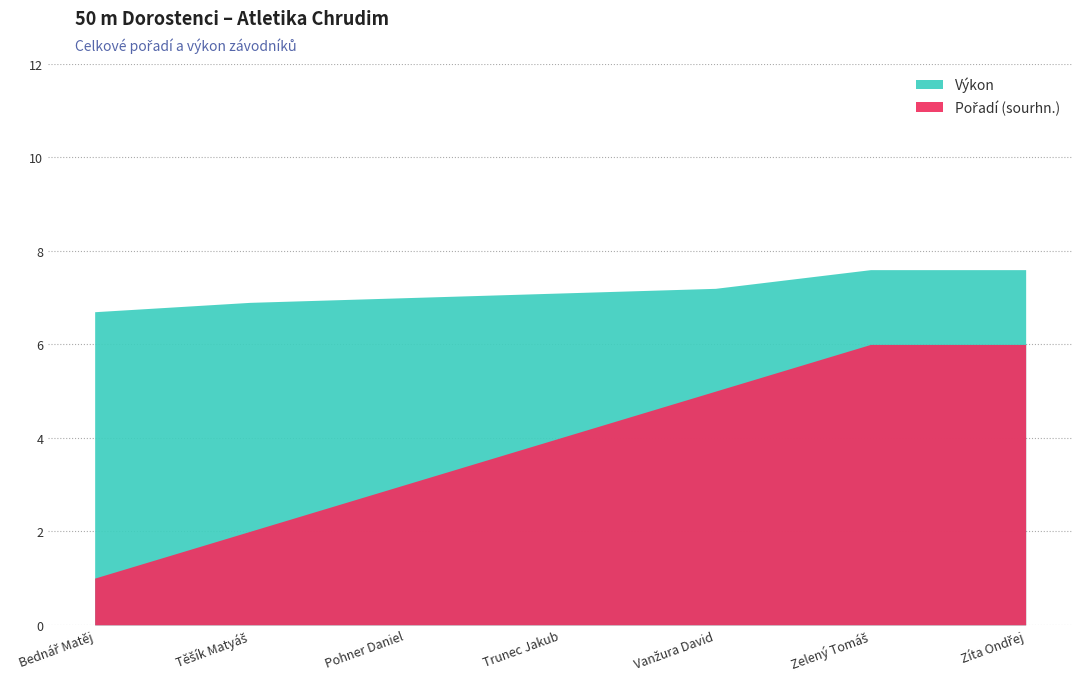

How many data points in Pořadí (sourhn.) are less than 4?

3